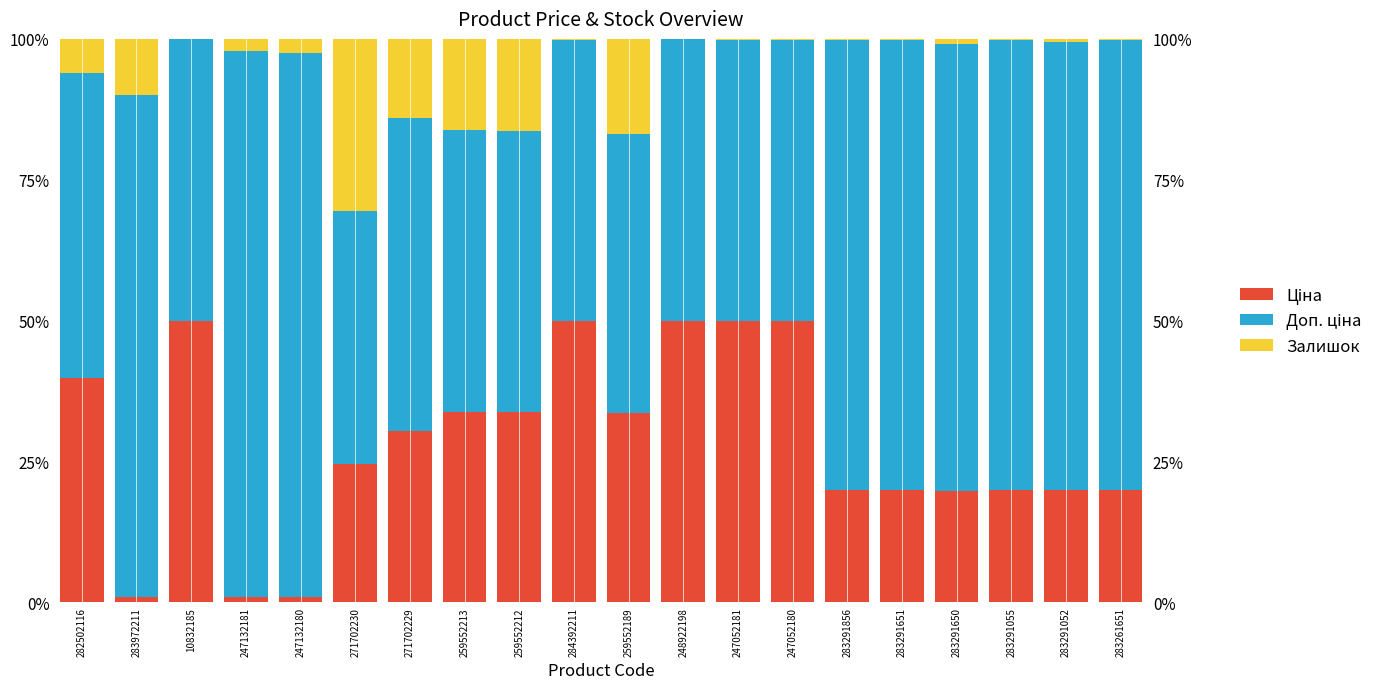

True or false: Залишок has a value of 16.3 at 259552212.

True